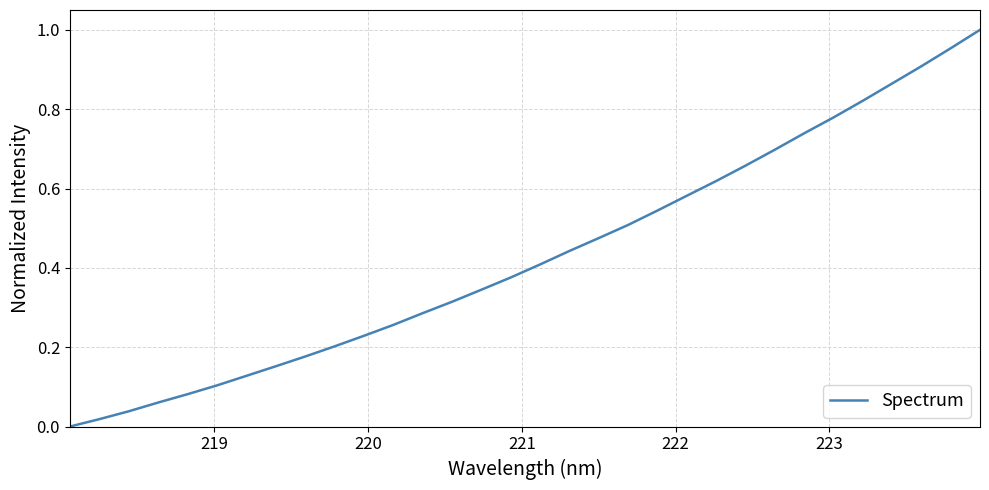

Does the chart have visible grid lines?

Yes